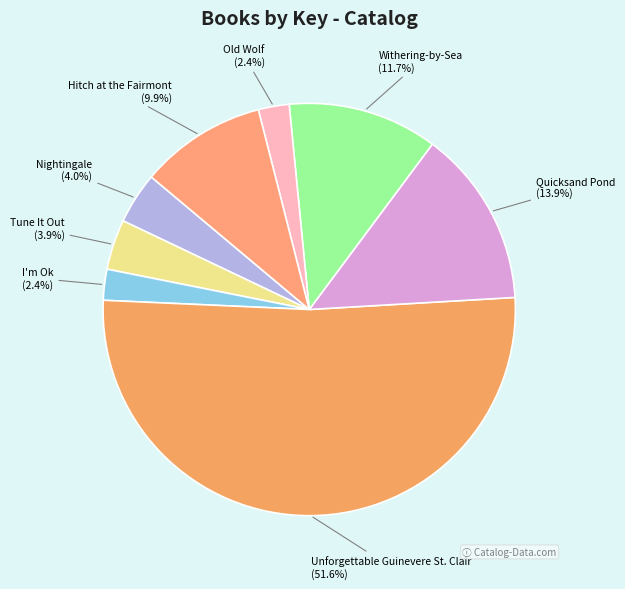

Which slice is the largest?

Unforgettable Guinevere St. Clair